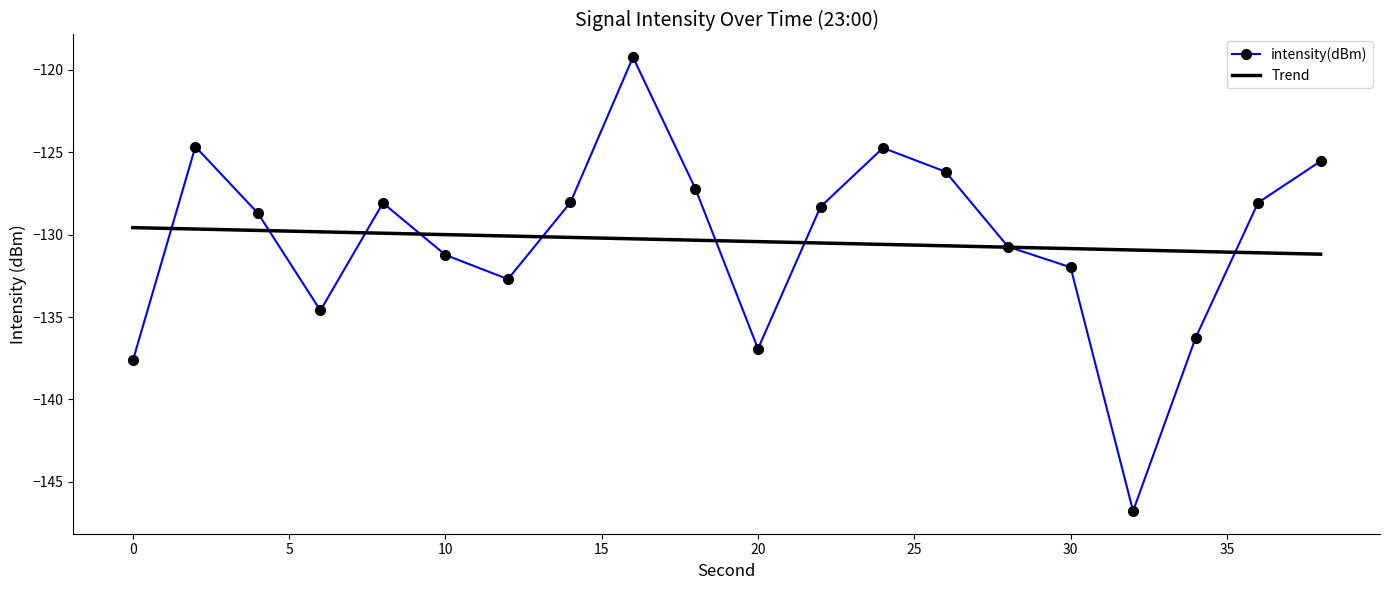

List the series in order of their peak value, highest first.

intensity(dBm), Trend